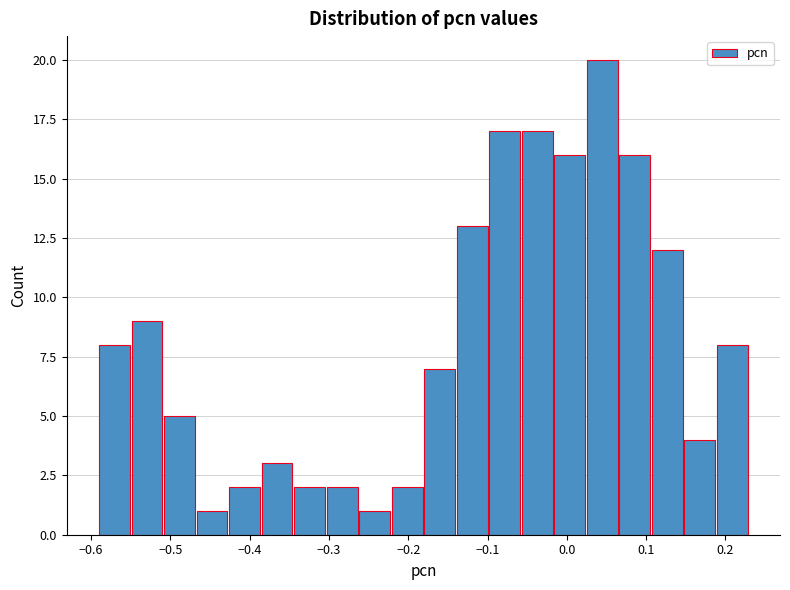

Reading left to right, transcribe this chart: for each bar, give the range it covers on the x-axis and its height. Neither the bar edges nor the heights are printed on the chart, so give them approximately, as read against the axes.

-0.590 to -0.549: 8
-0.549 to -0.508: 9
-0.508 to -0.467: 5
-0.467 to -0.426: 1
-0.426 to -0.385: 2
-0.385 to -0.344: 3
-0.344 to -0.303: 2
-0.303 to -0.262: 2
-0.262 to -0.221: 1
-0.221 to -0.180: 2
-0.180 to -0.139: 7
-0.139 to -0.098: 13
-0.098 to -0.057: 17
-0.057 to -0.016: 17
-0.016 to 0.025: 16
0.025 to 0.066: 20
0.066 to 0.107: 16
0.107 to 0.148: 12
0.148 to 0.189: 4
0.189 to 0.230: 8